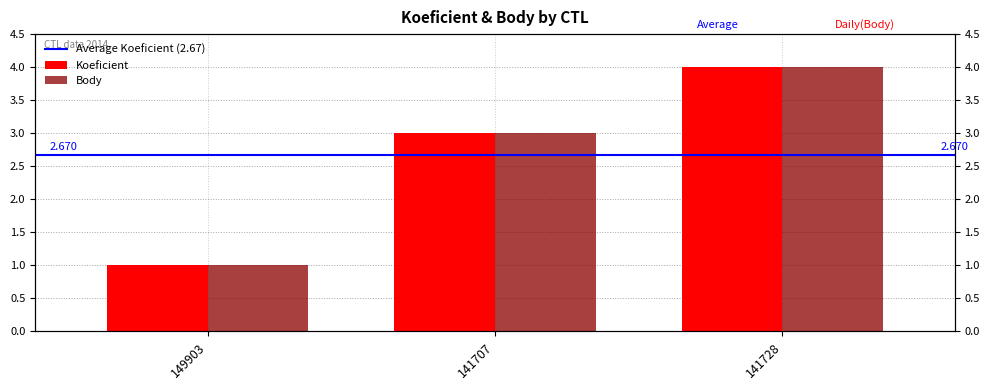

List the series in order of their peak value, highest first.

Koeficient, Body